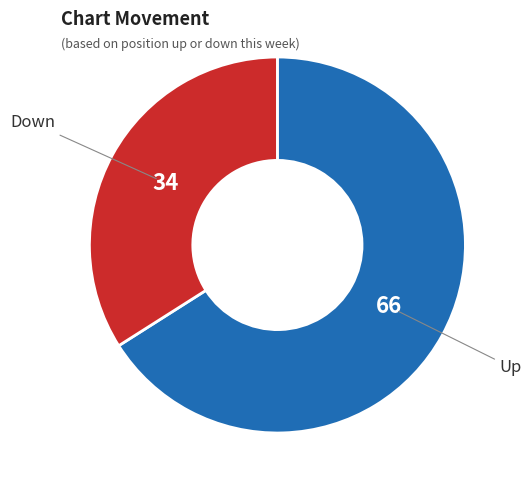

Approximately how many times larger is the value at Up compared to Down?

1.9